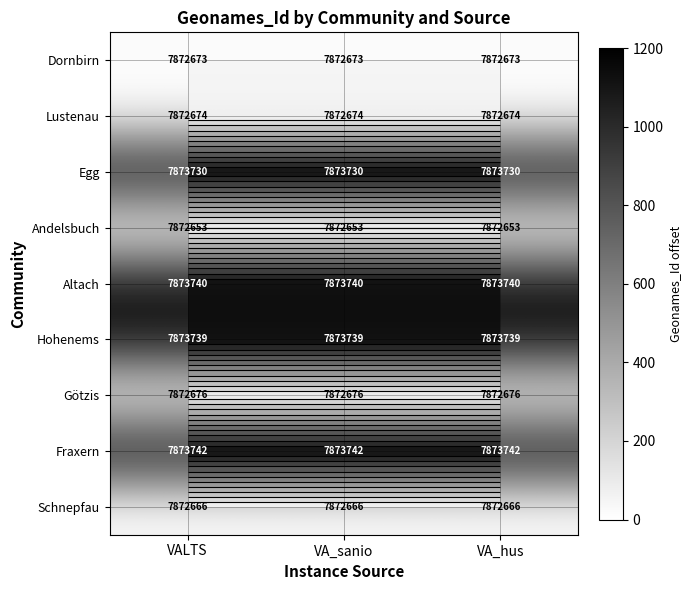

How many categories are shown in the chart?

3